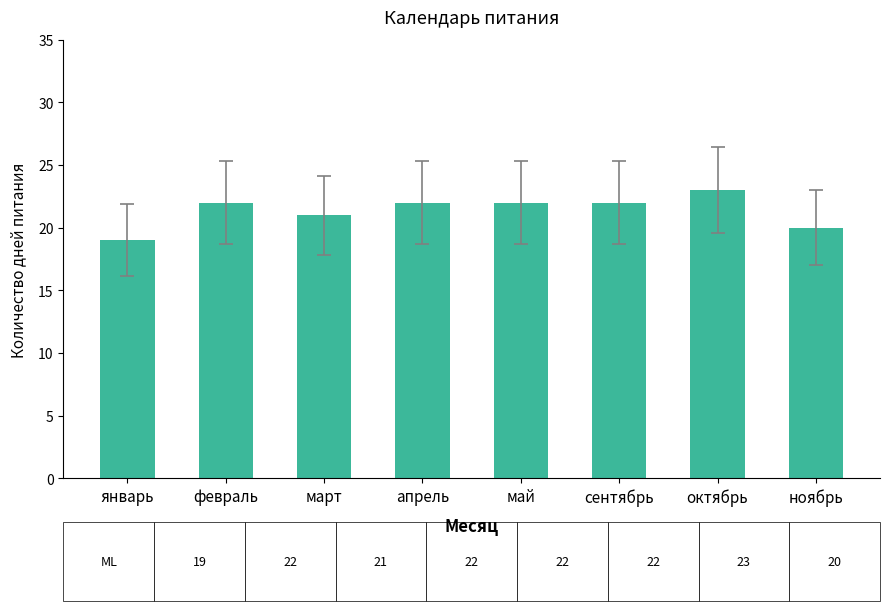

What is the greatest value displayed?

23